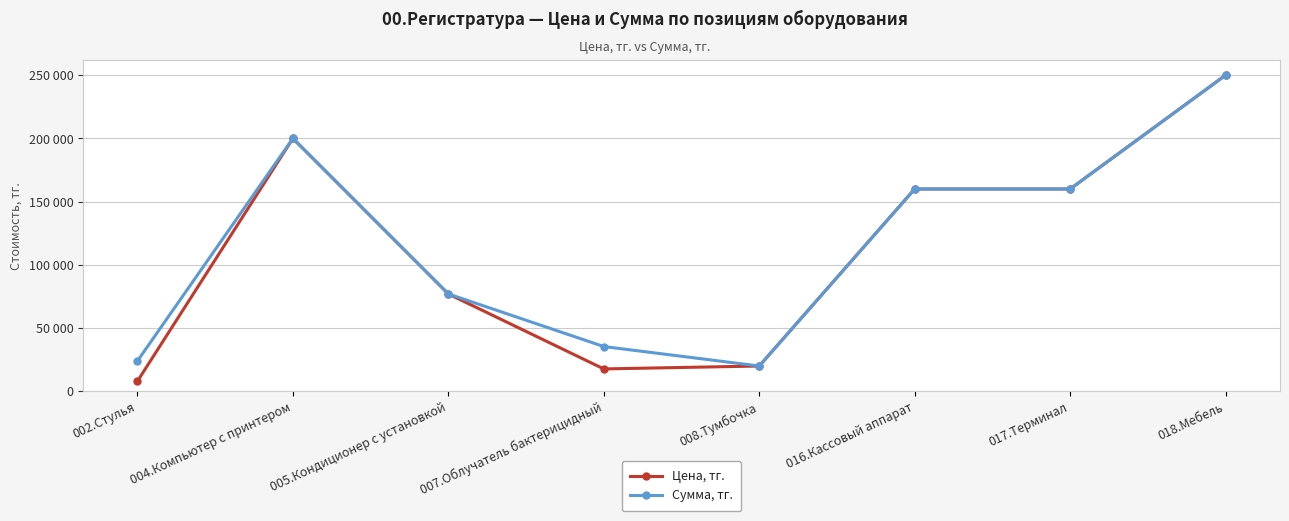

At how many categories does at least one series exceed 189122?

2